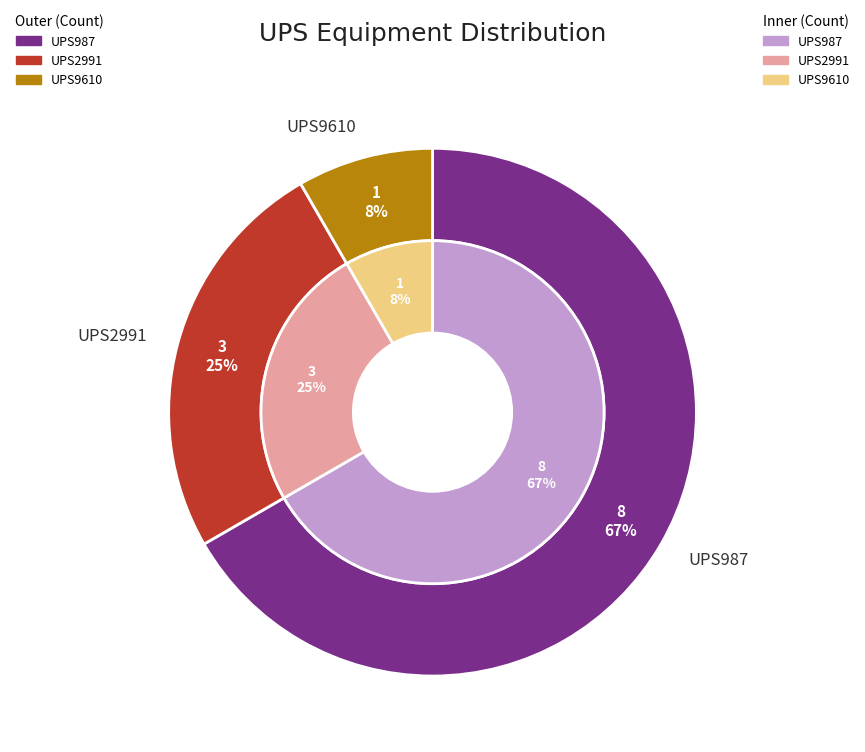

The UPS987 slice represents 67% of the pie. True or false?

True